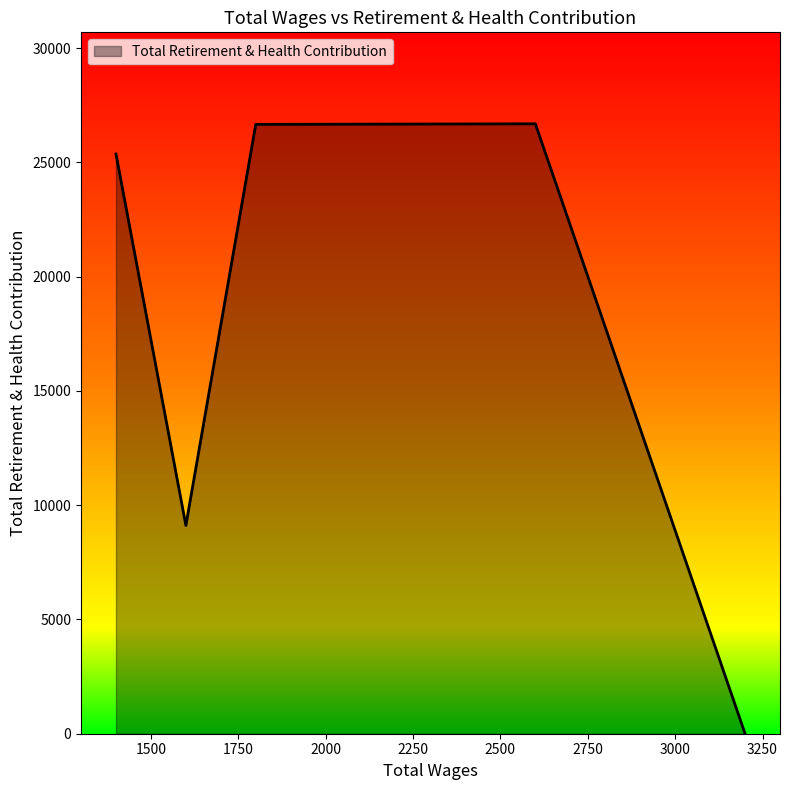

How many interior local valleys (lower than both neighbors) does the data have?

1